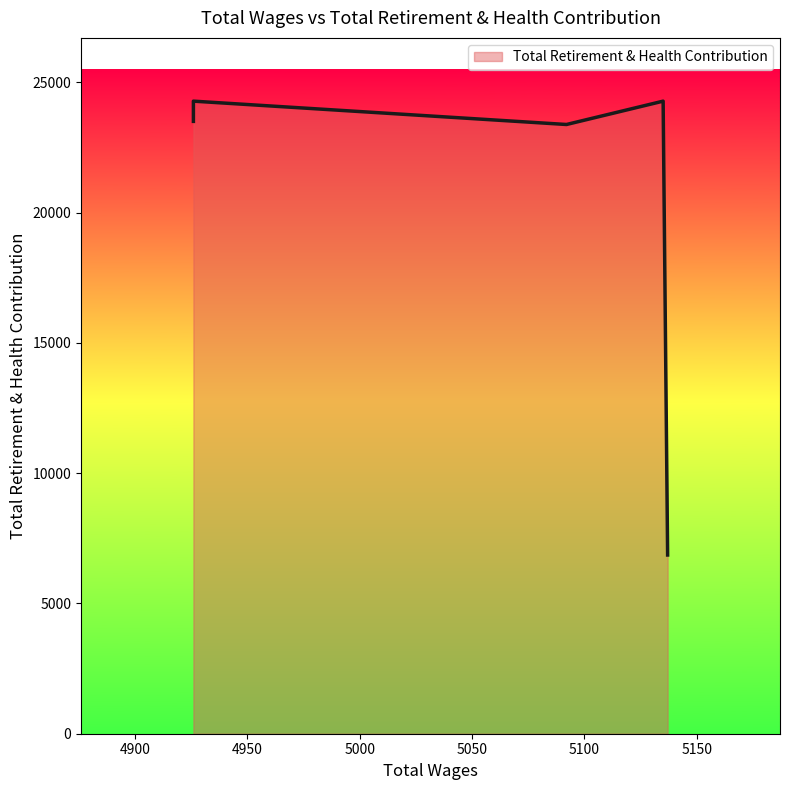

The chart shows a value of 23377 at 5092.0. True or false?

True